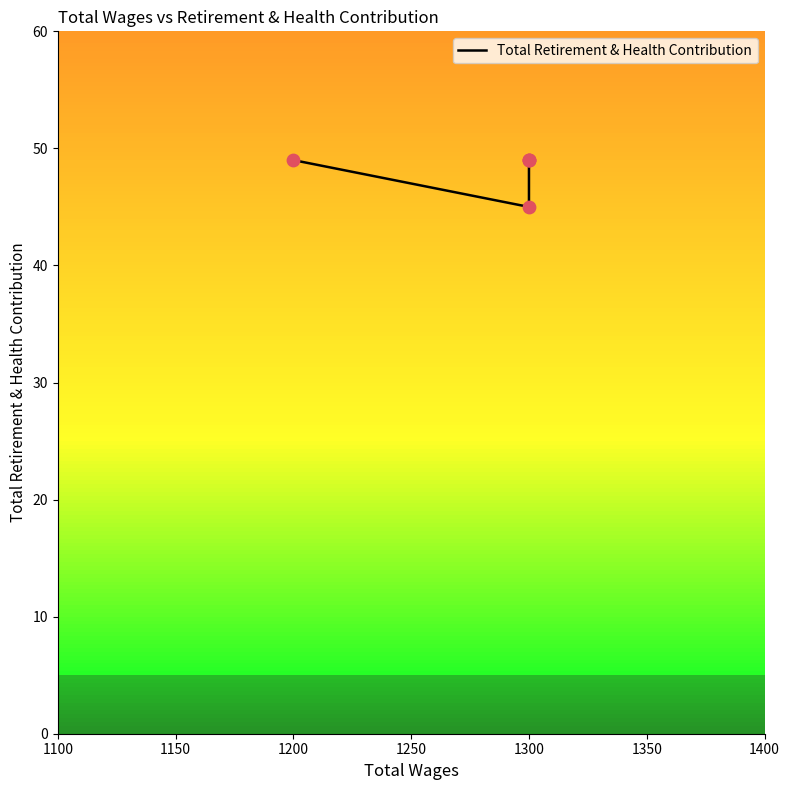

What is the ratio of the value at 1200 to the value at 1300?

1.0